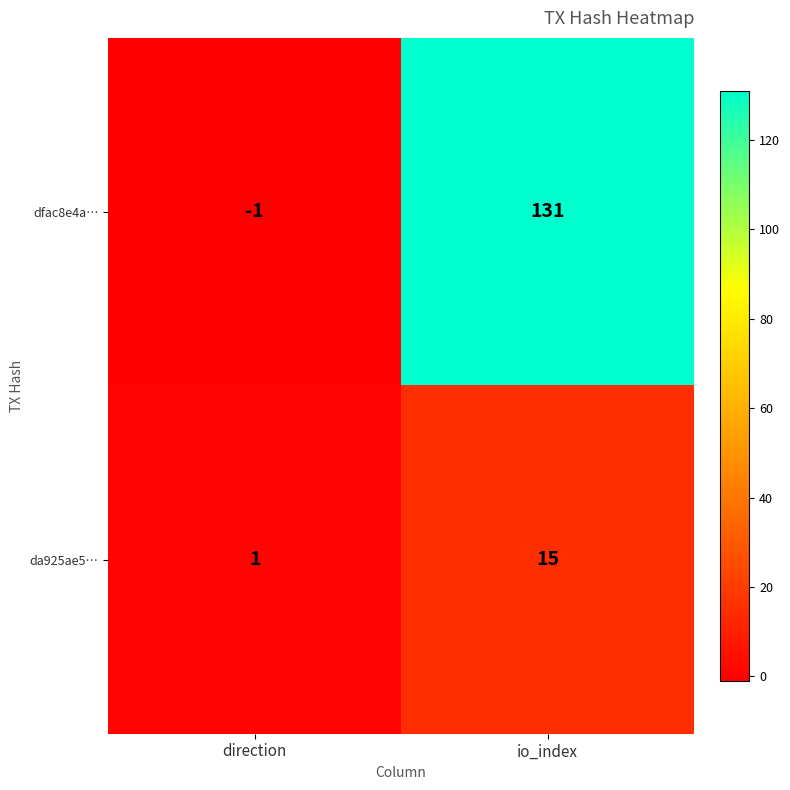

What is the difference between the highest and lowest values at io_index?

116